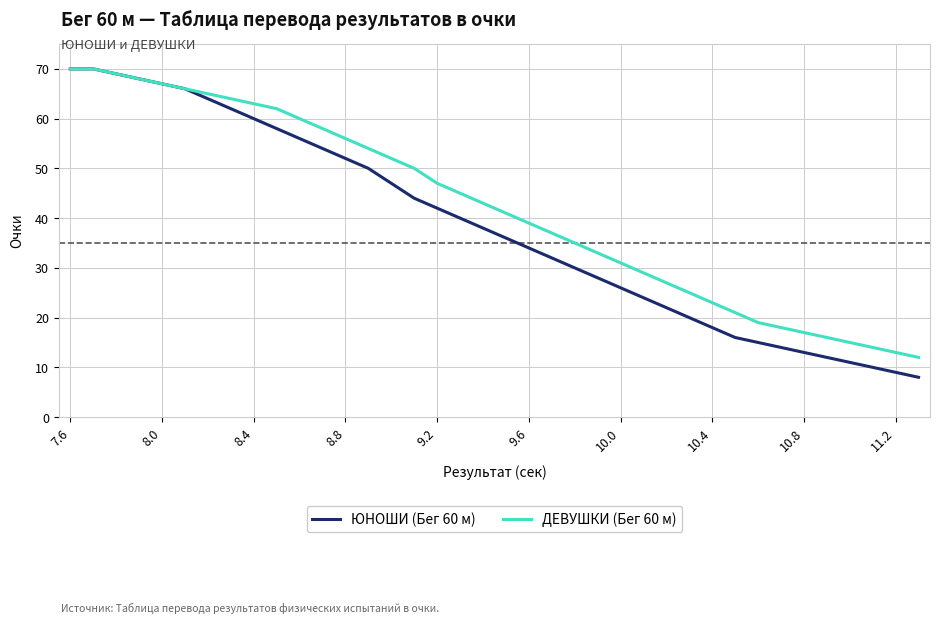

Which series has the largest range (max minus min)?

ЮНОШИ (Бег 60 м)